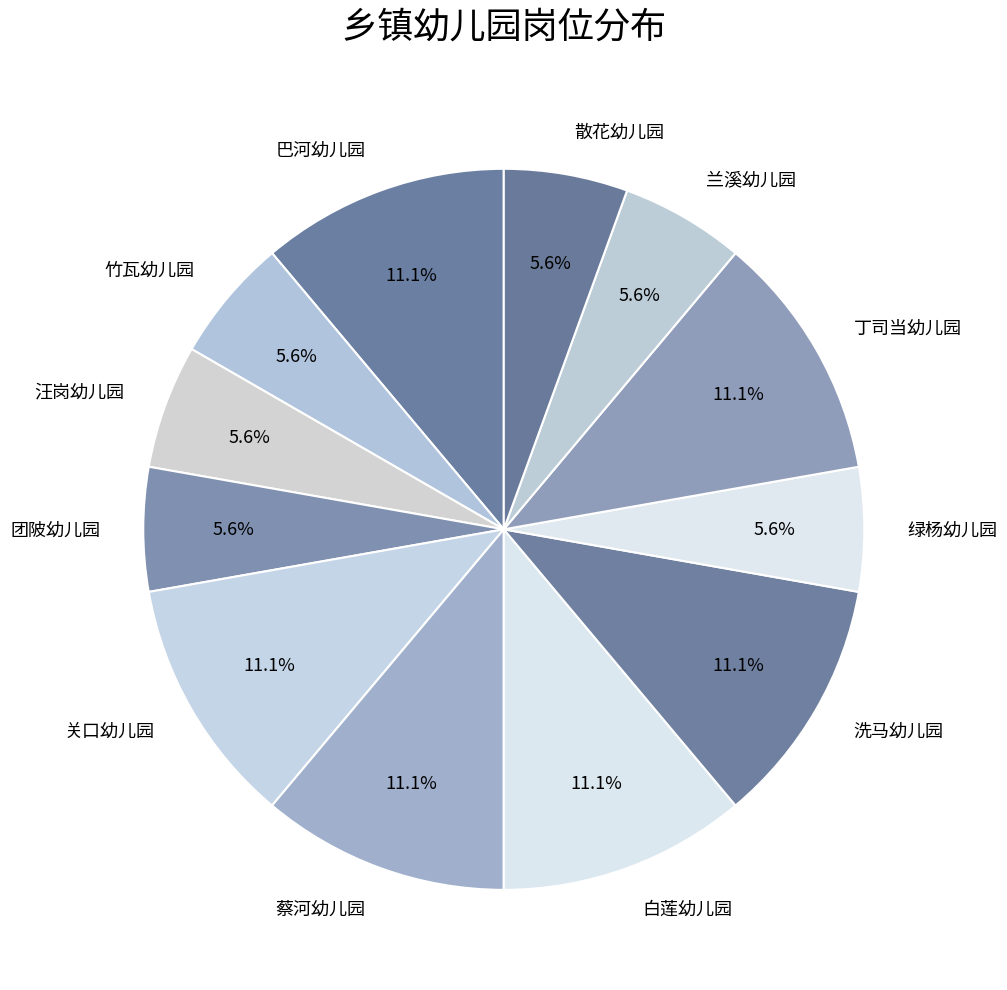

What portion of the pie excludes 散花幼儿园?

94.4%